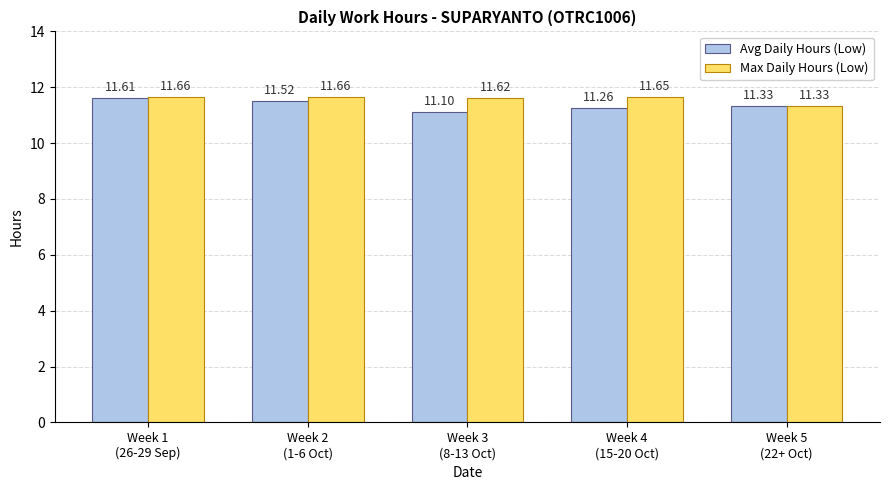

What is the spread (max minus min) of values at Week 4
(15-20 Oct)?

0.4